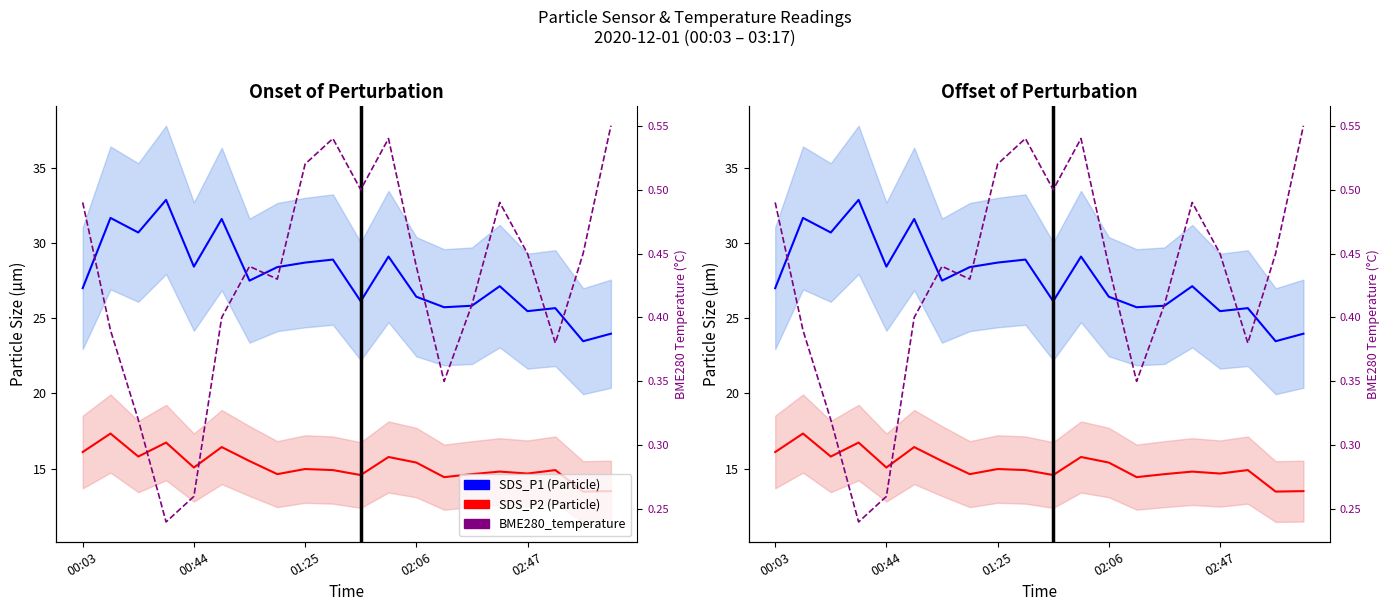

What are all the series names shown in the legend?

SDS_P1 (Particle), SDS_P2 (Particle), BME280_temperature